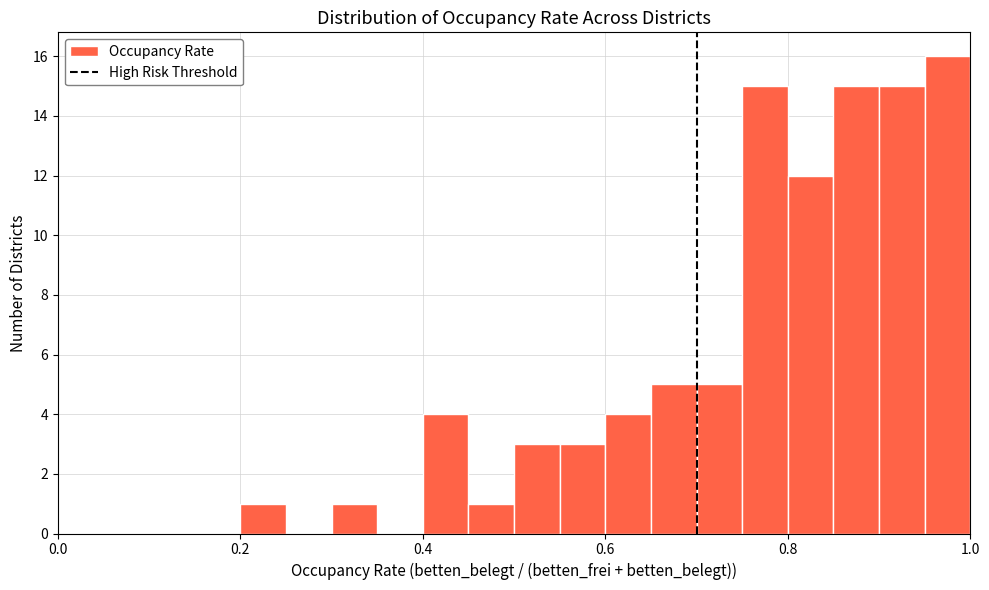

Around what value on the x-axis is the tallest bar? Give the approximate position of its centre, as read against the axis.

0.98